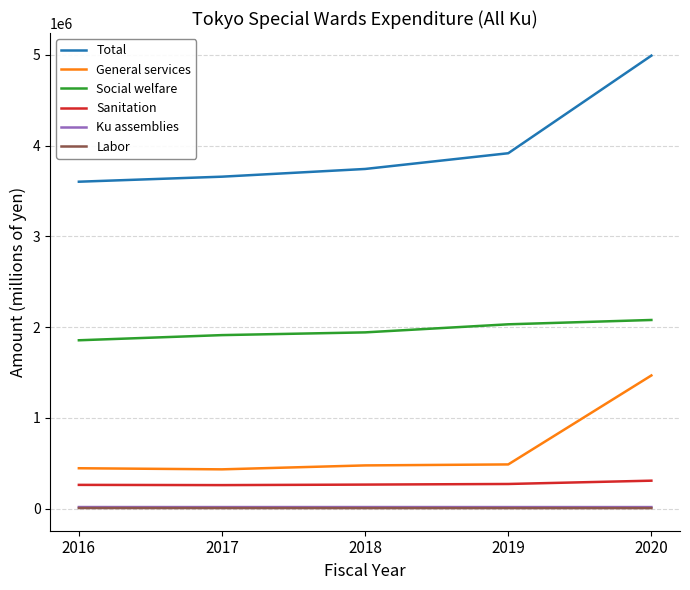

How many series are shown in this chart?

6